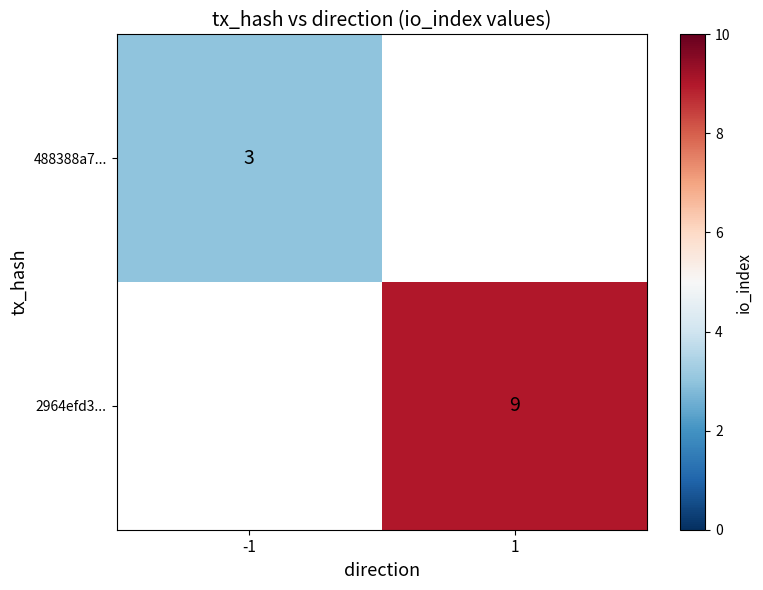

Which category has the highest value across all series?

1